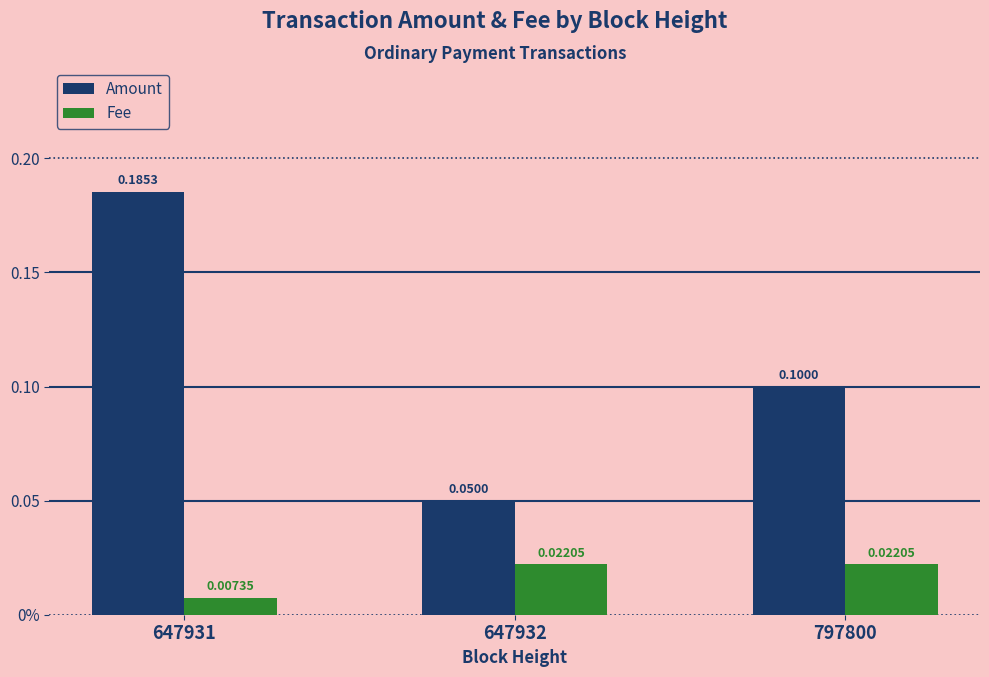

Are the bars horizontal?

No